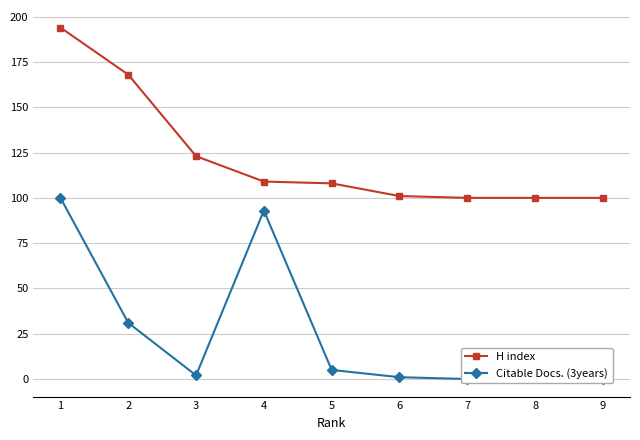

What is the difference between the second highest and minimum values in the Citable Docs. (3years) series?

93